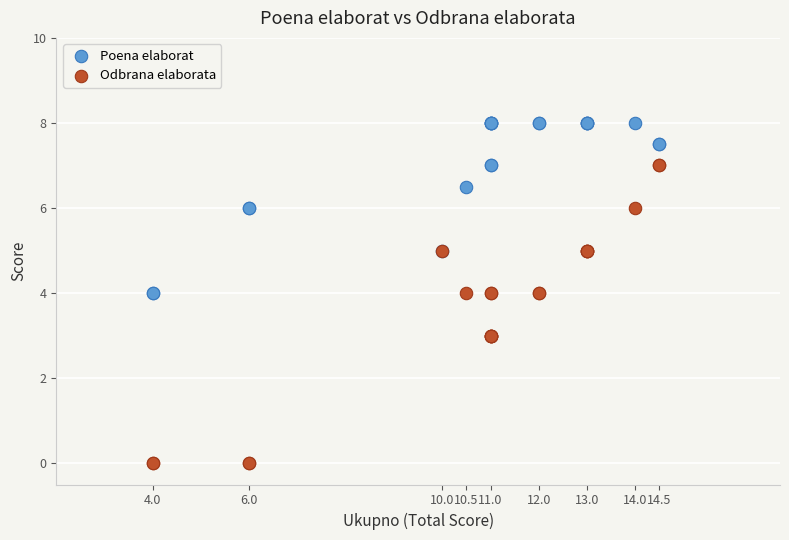

Which series reaches the minimum Y coordinate?

Odbrana elaborata